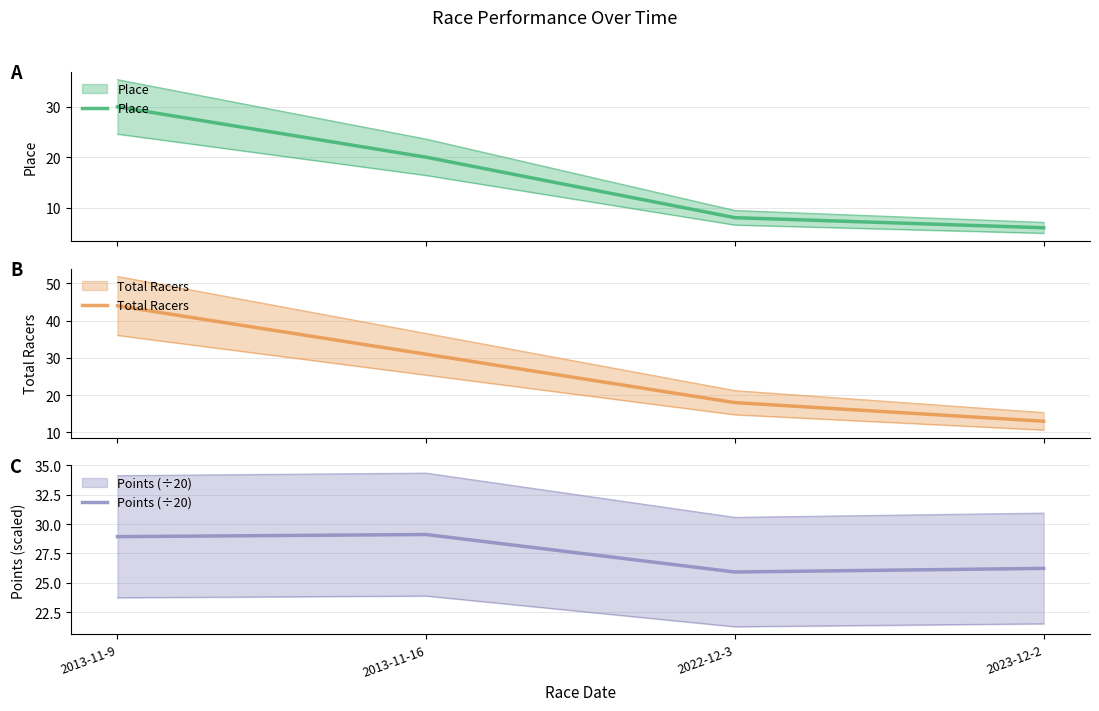

What is the average value of the Total Racers series?

26.5